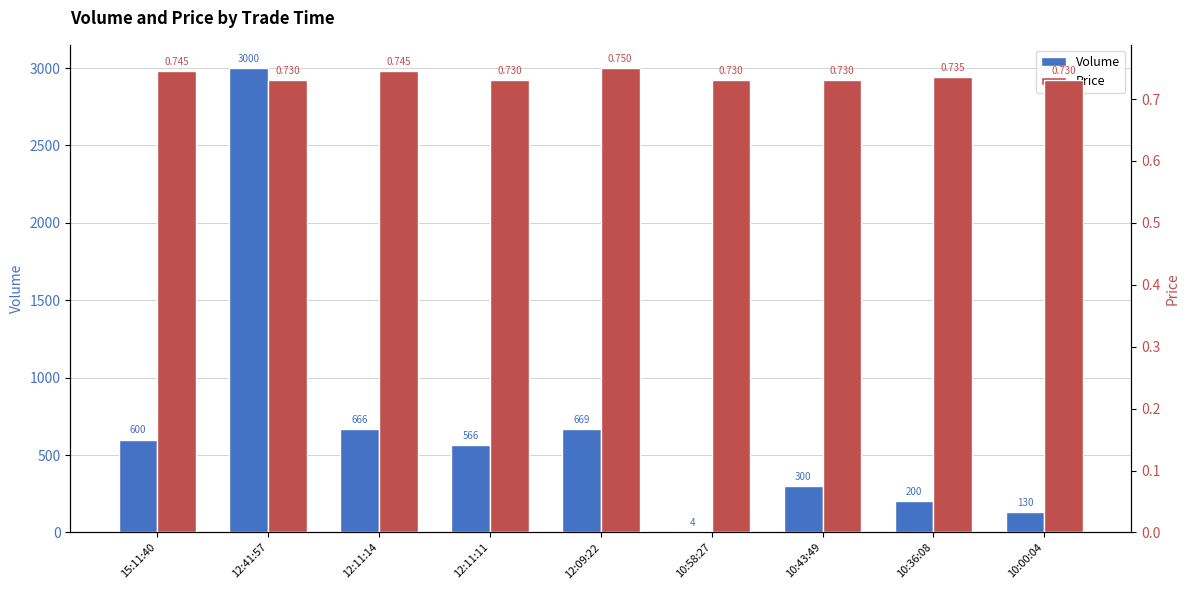

What are all the series names shown in the legend?

Volume, Price